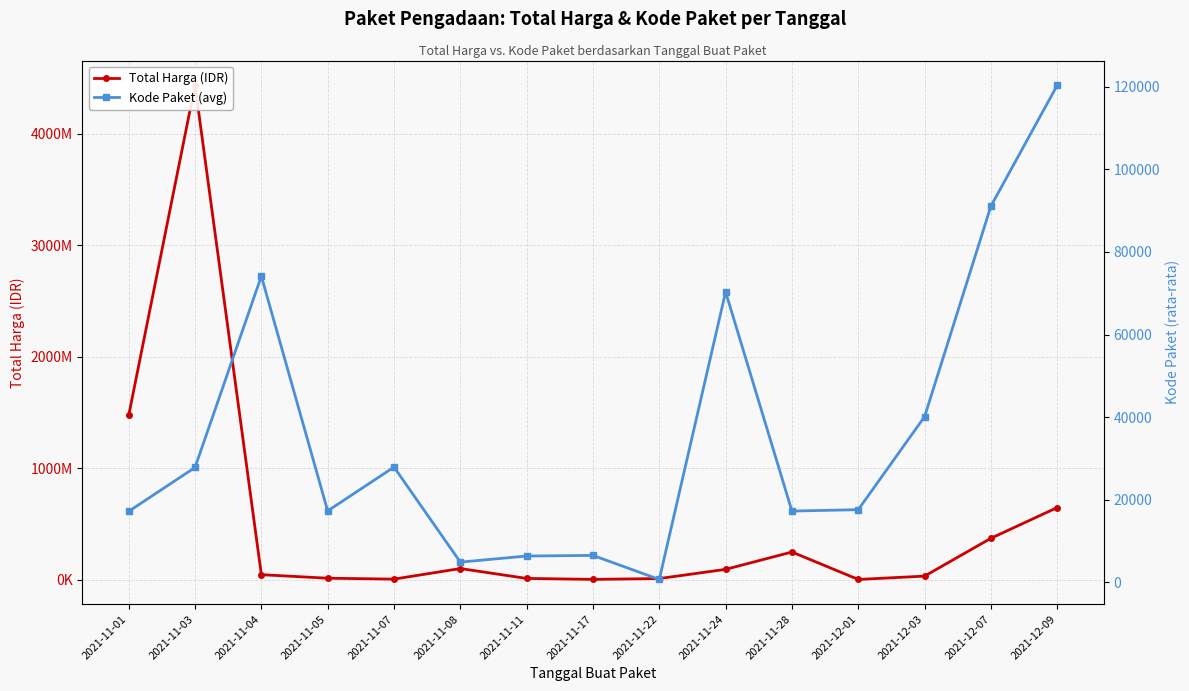

True or false: Total Harga (IDR) and Kode Paket (avg) cross at least once.

False